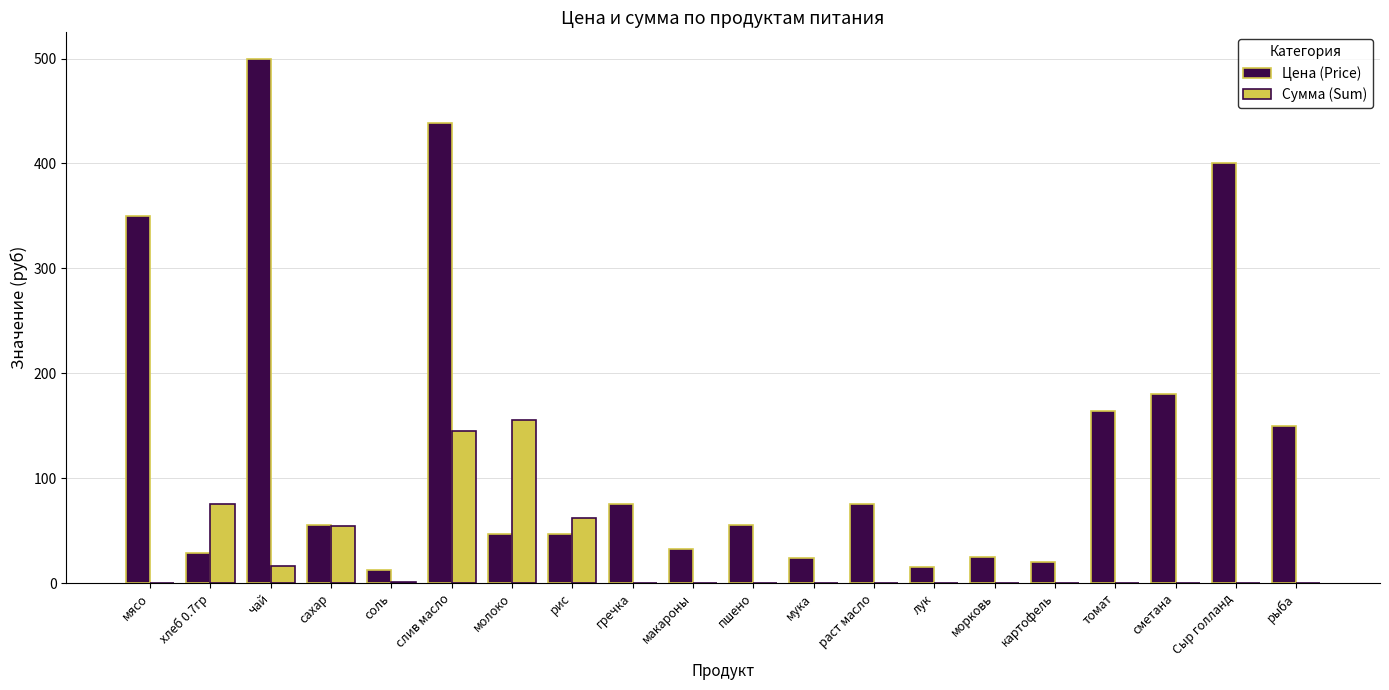

How many groups of bars are there?

20